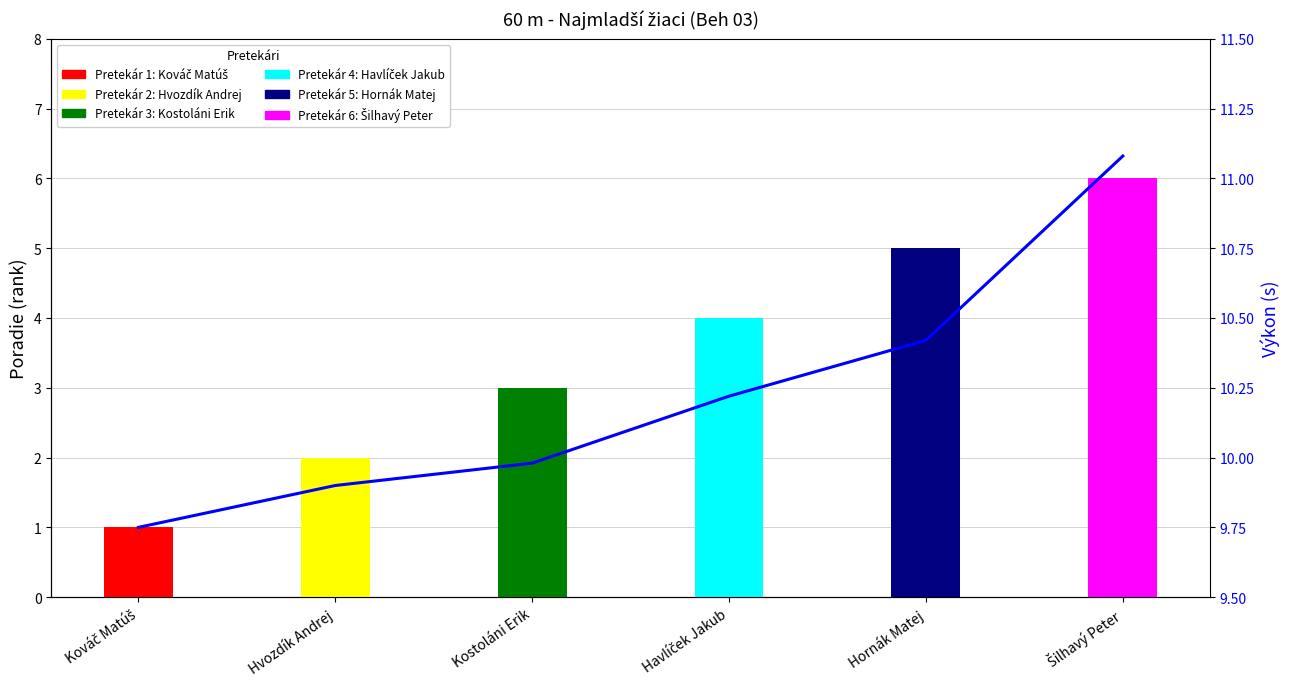

Rank the categories by value from highest to lowest.

Šilhavý Peter, Hornák Matej, Havlíček Jakub, Kostoláni Erik, Hvozdík Andrej, Kováč Matúš